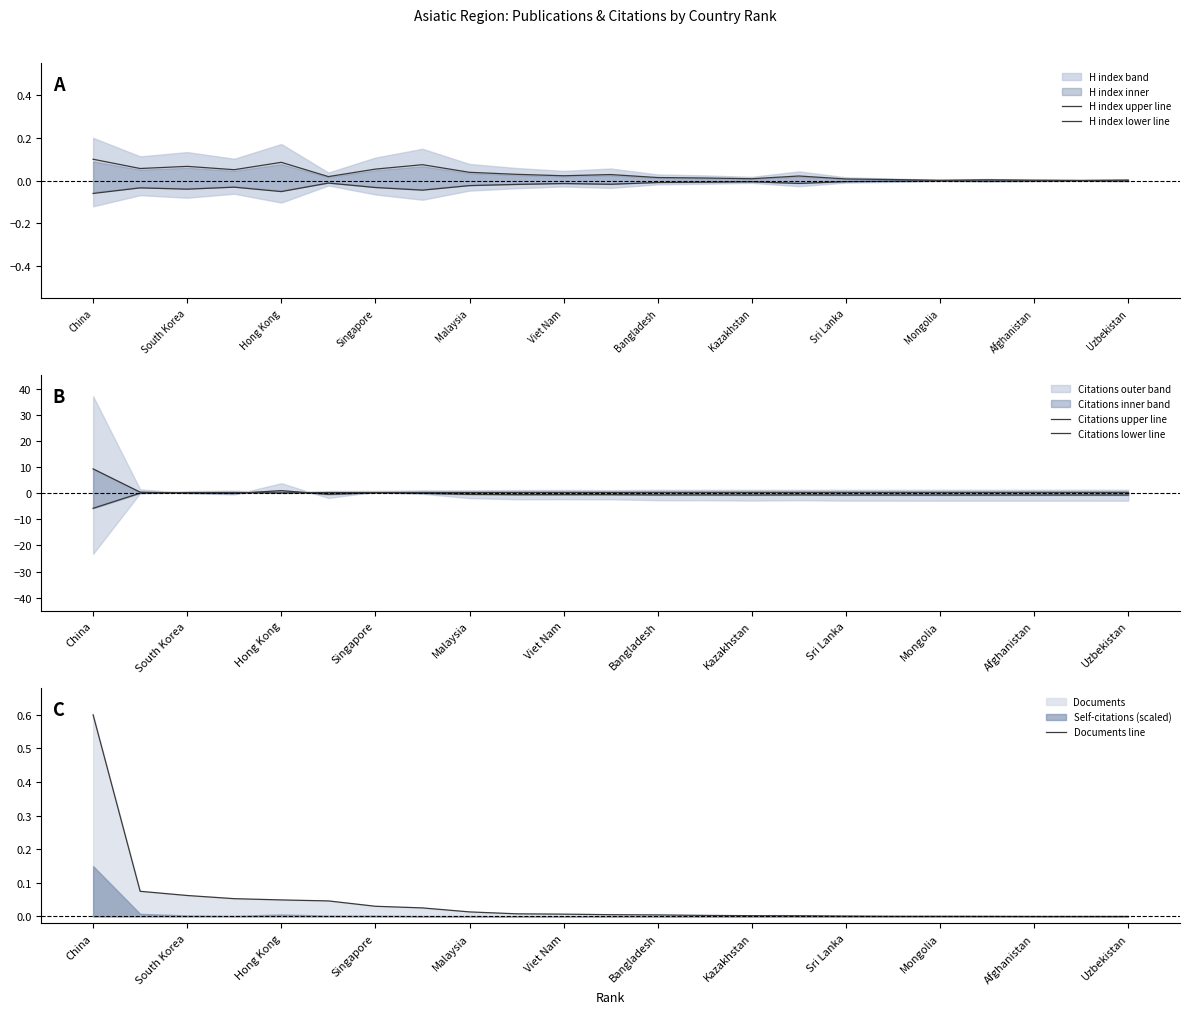

Is it true that Documents line equals 0.0 at Viet Nam?

True